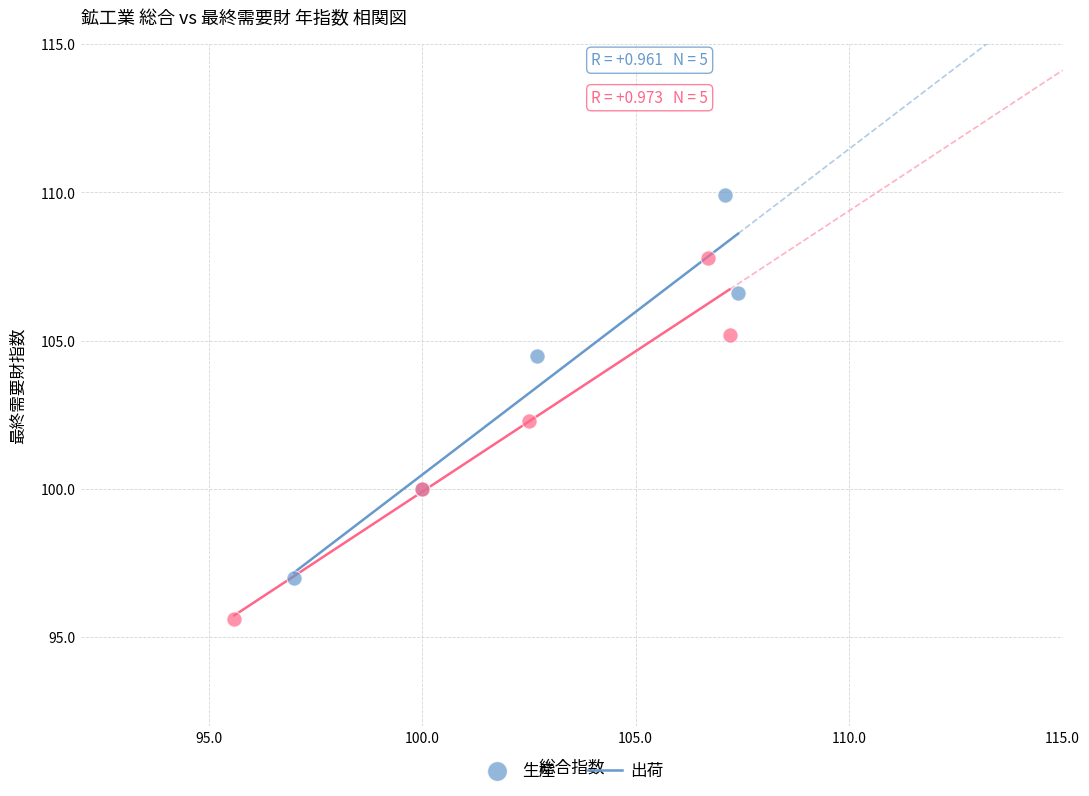

Which series has the largest Y range (max minus min)?

生産